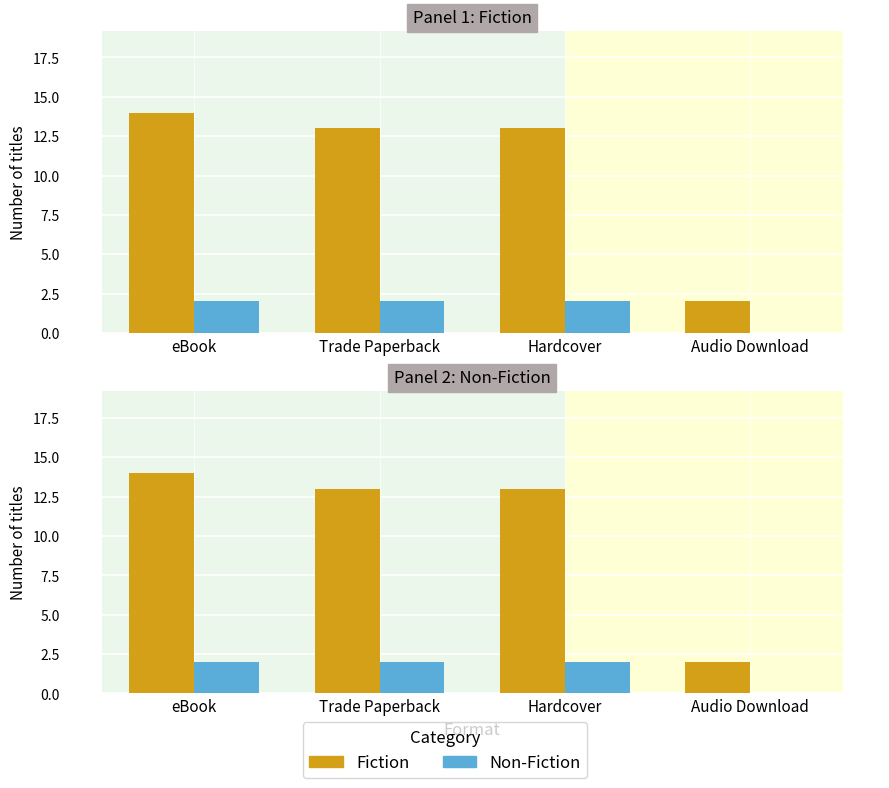

How many bars are there in each group?

2